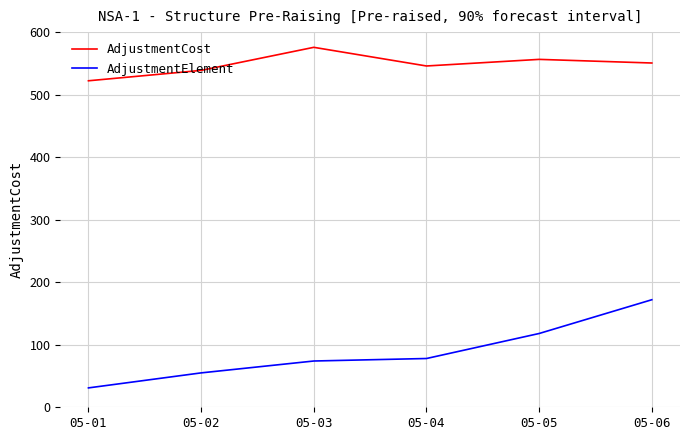

Rank the series at 05-05 from lowest to highest value.

AdjustmentElement, AdjustmentCost